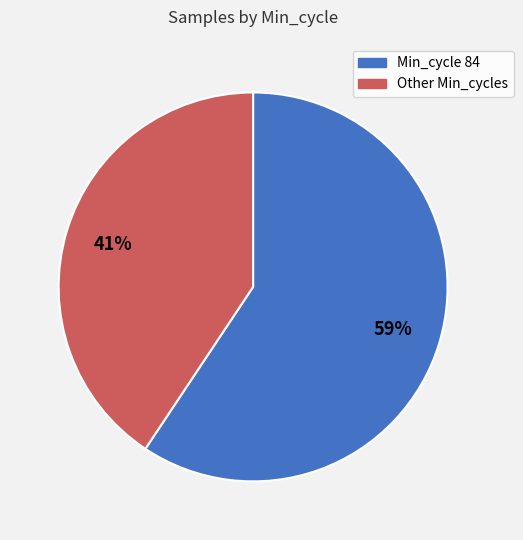

Count the number of slices in the pie.

2